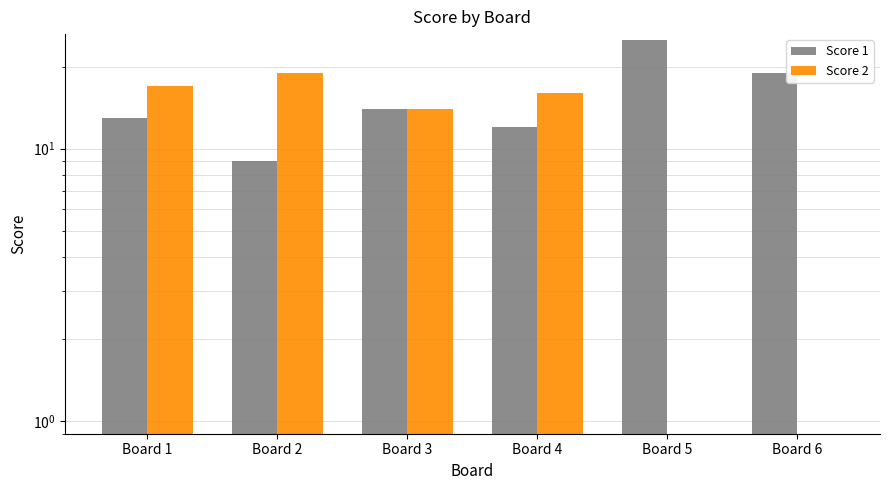

How many values in the Score 2 series exceed 16?

2